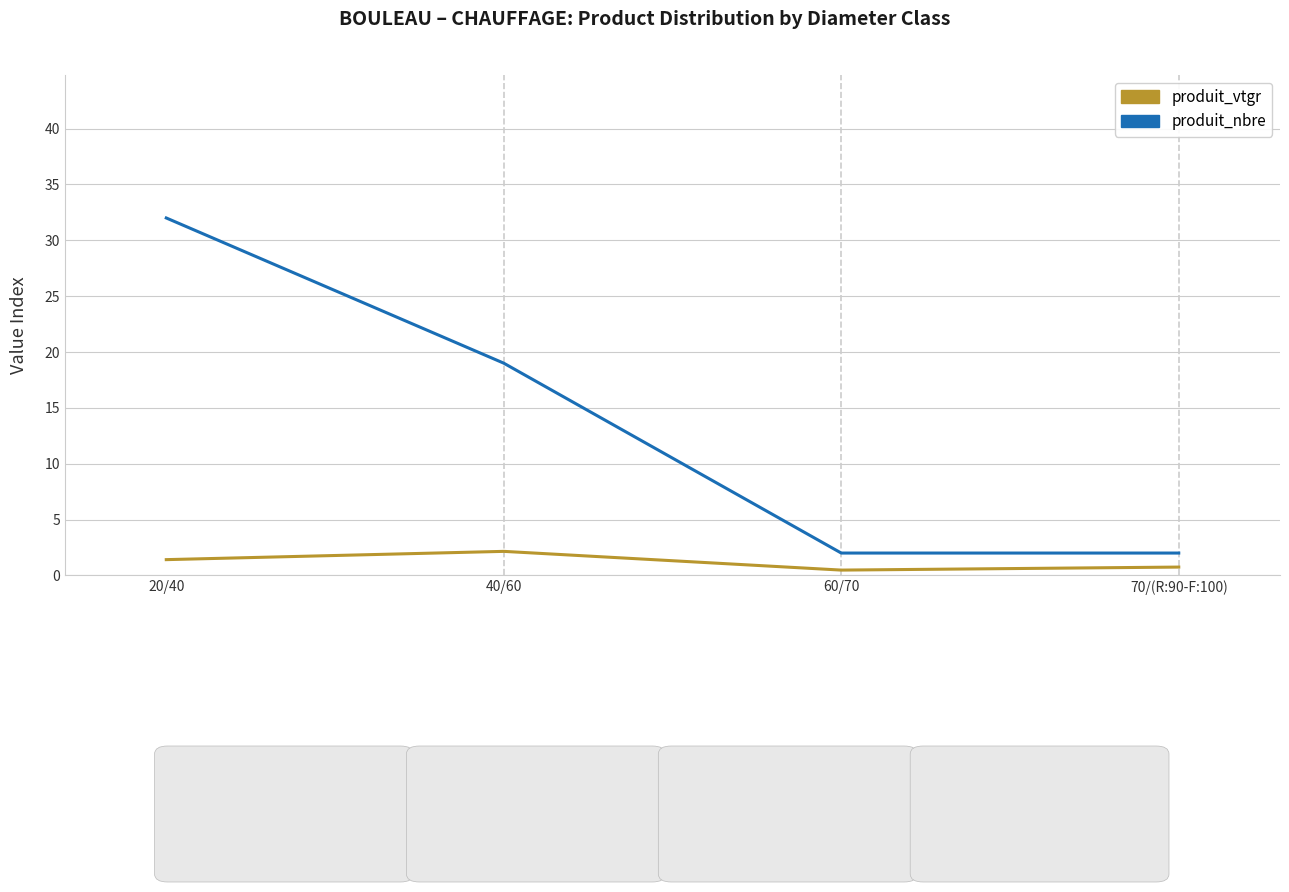

How many lines are shown in the chart?

2